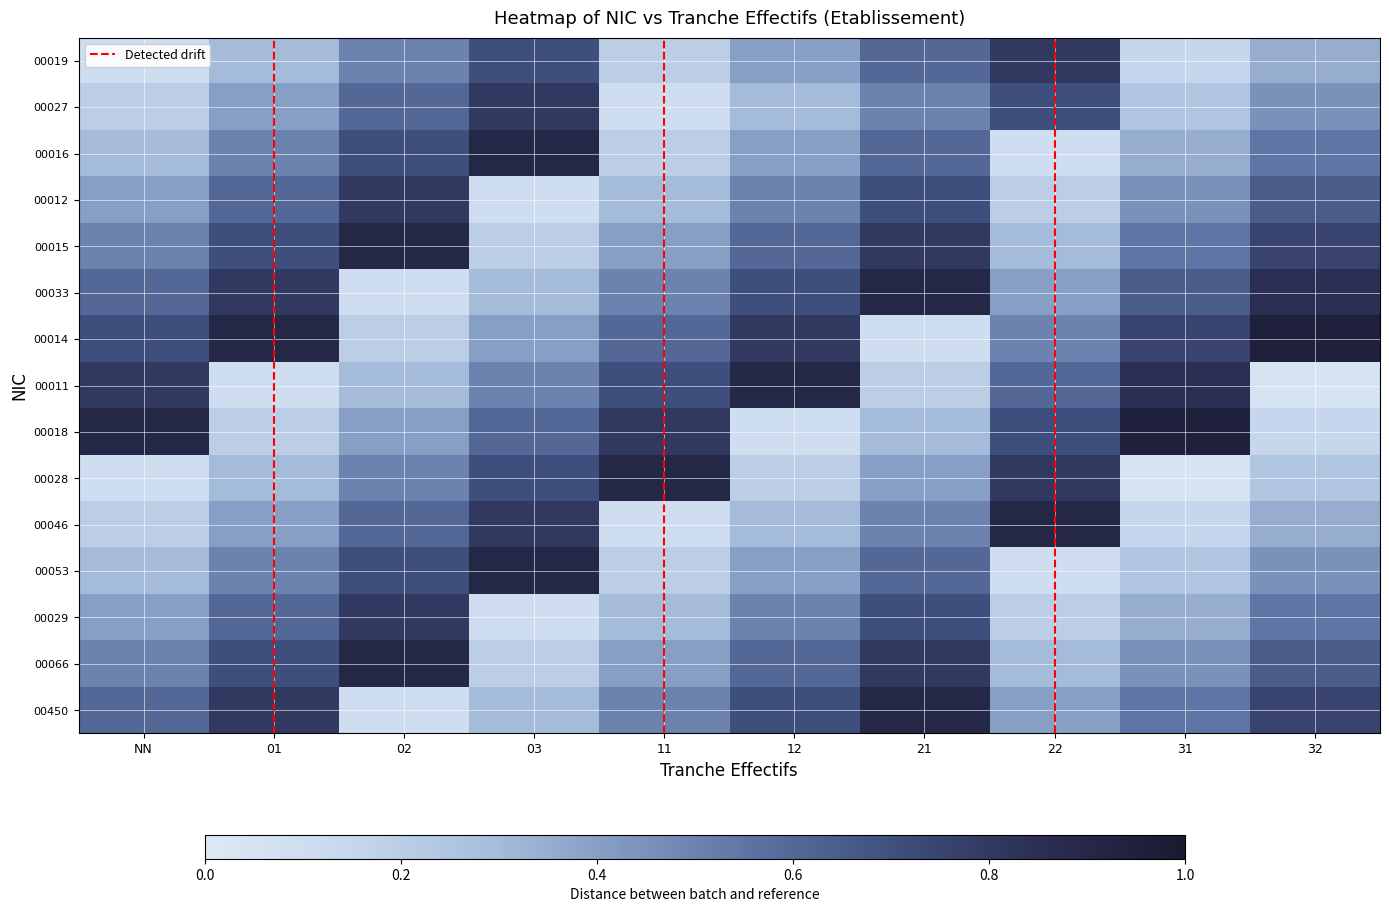

True or false: 00046 has a value of 0.6 at 02.

True